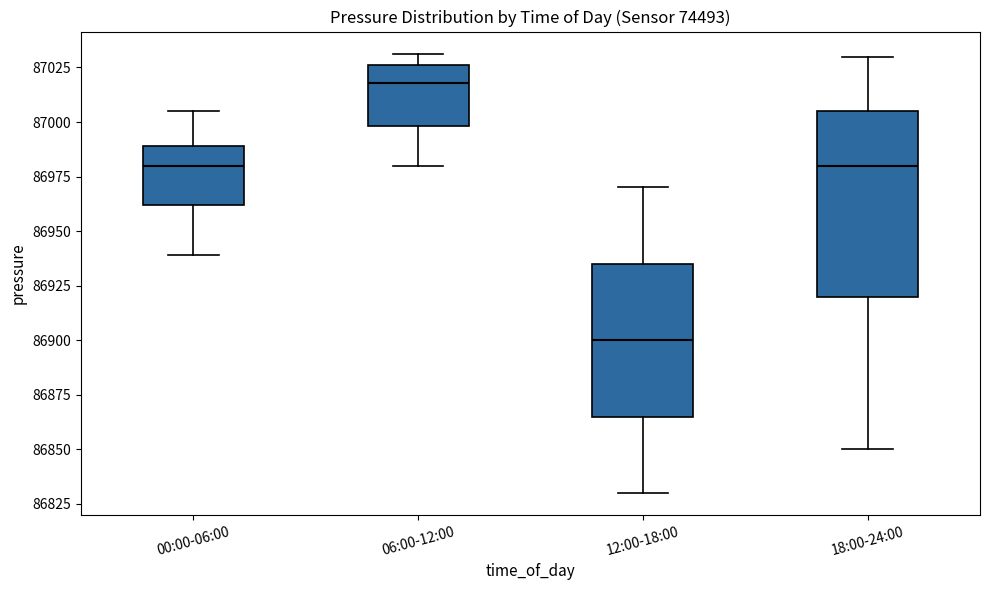

Where does the lower whisker of the box for 00:00-06:00 end on the y-axis? The values are not printed on the chart, so give them approximately, as read against the axis.

86940